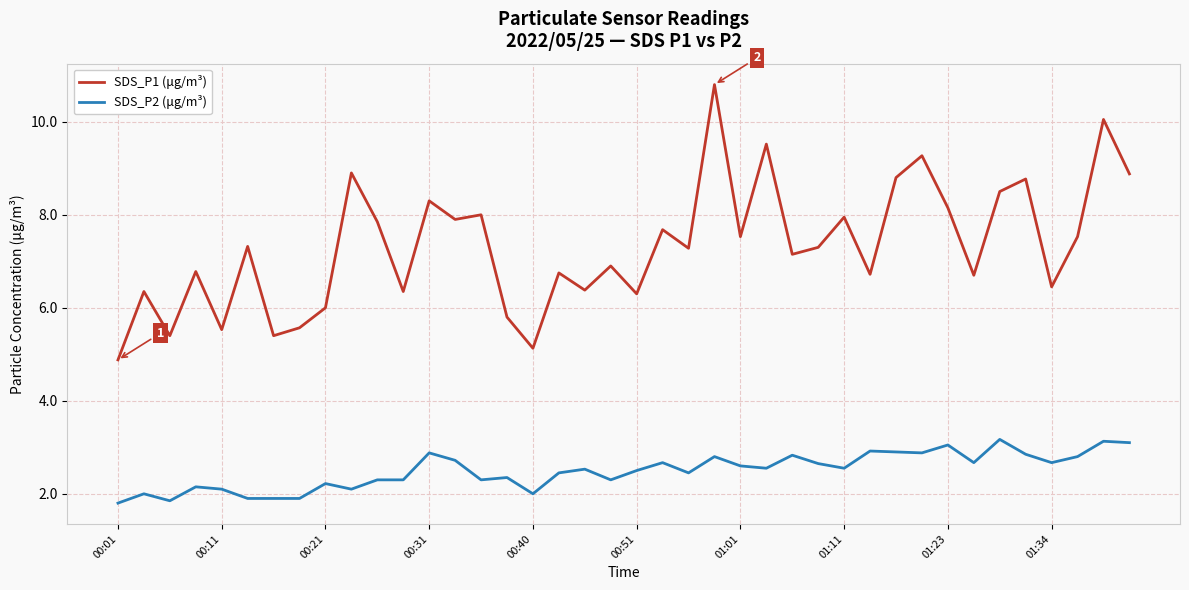

What is the difference between the maximum and minimum values in the SDS_P2 (μg/m³) series?

1.4